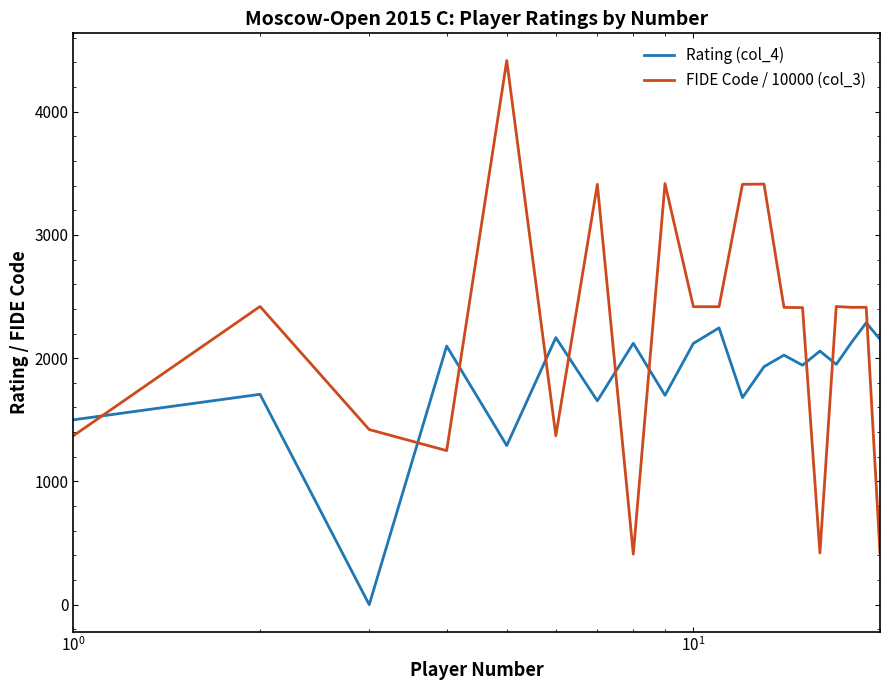

What is the difference between the maximum and minimum values in the FIDE Code / 10000 (col_3) series?

4005.2